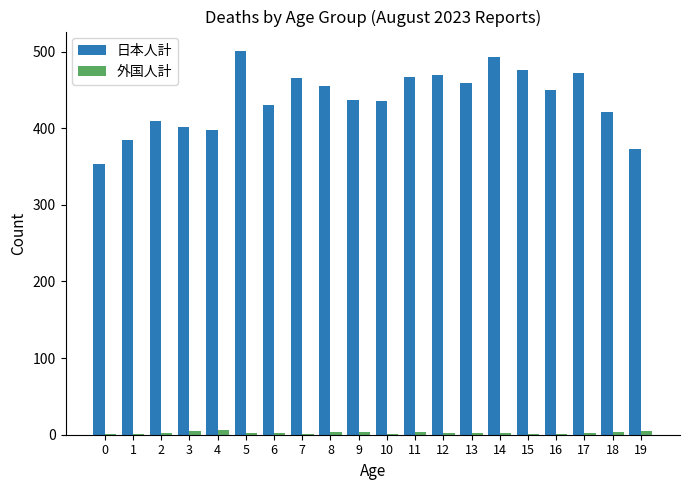

How many groups of bars are there?

20